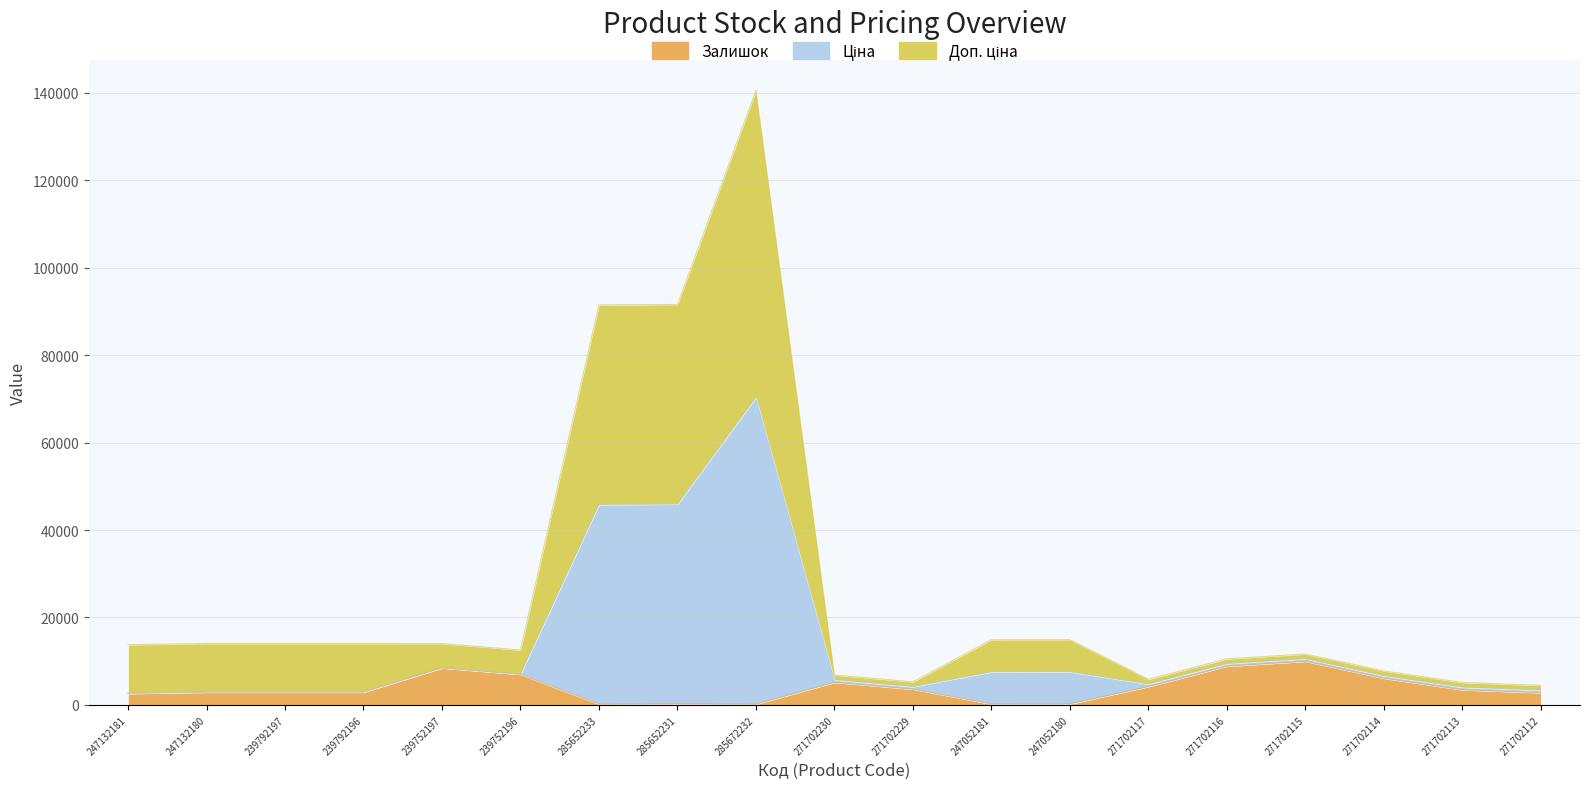

What position from the left is 239792196?

4